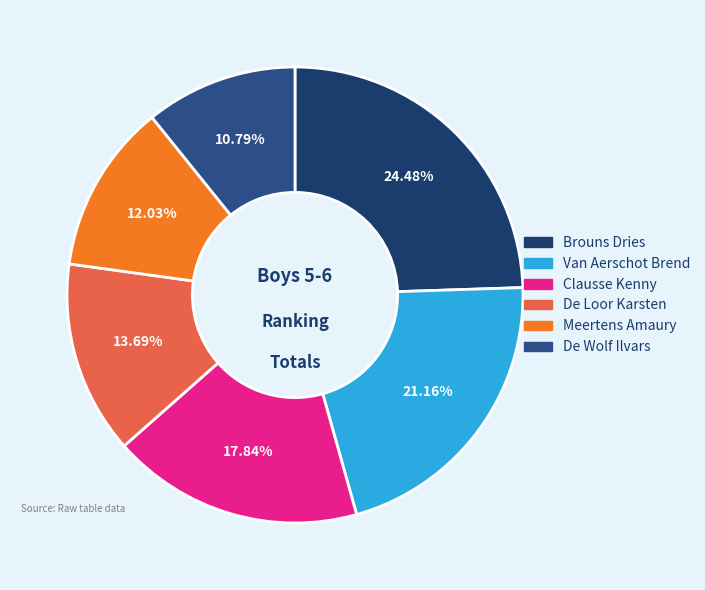

Which has a higher value, Brouns Dries or De Wolf Ilvars?

Brouns Dries